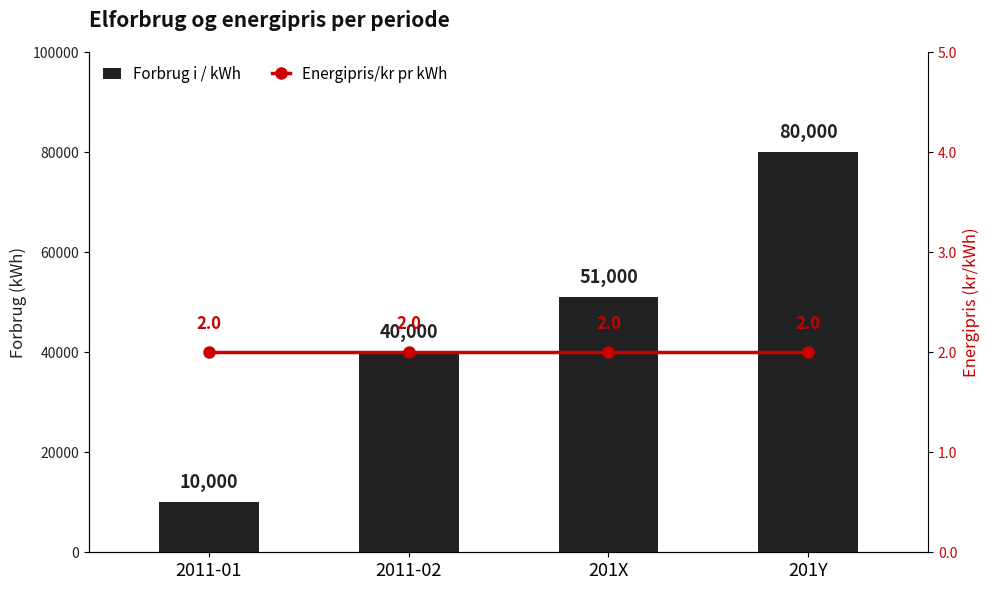

At which category does the chart reach its peak across all series?

201Y